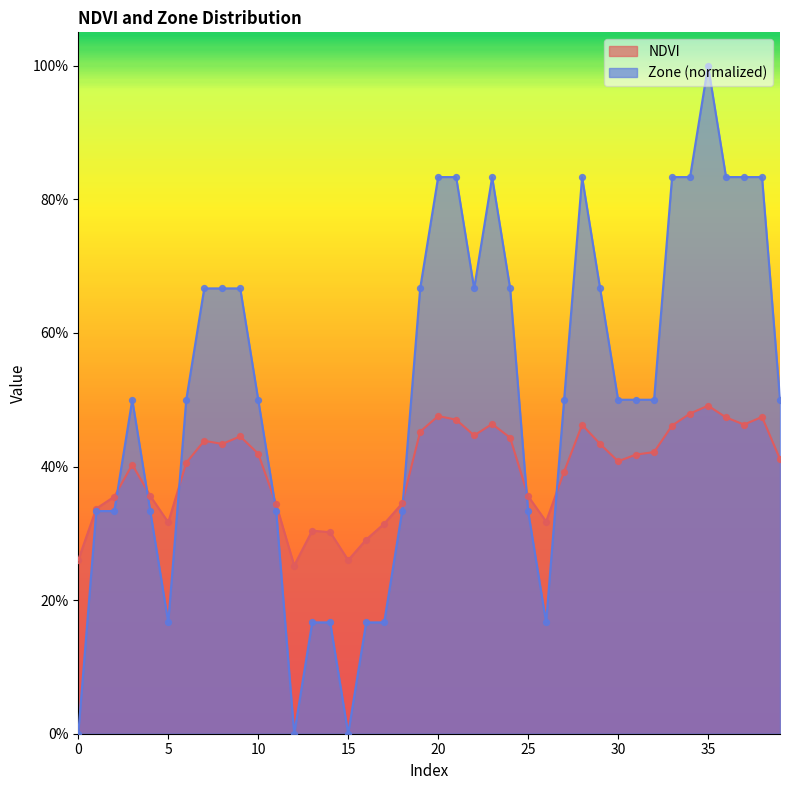

Which series contains the highest Y value?

Zone